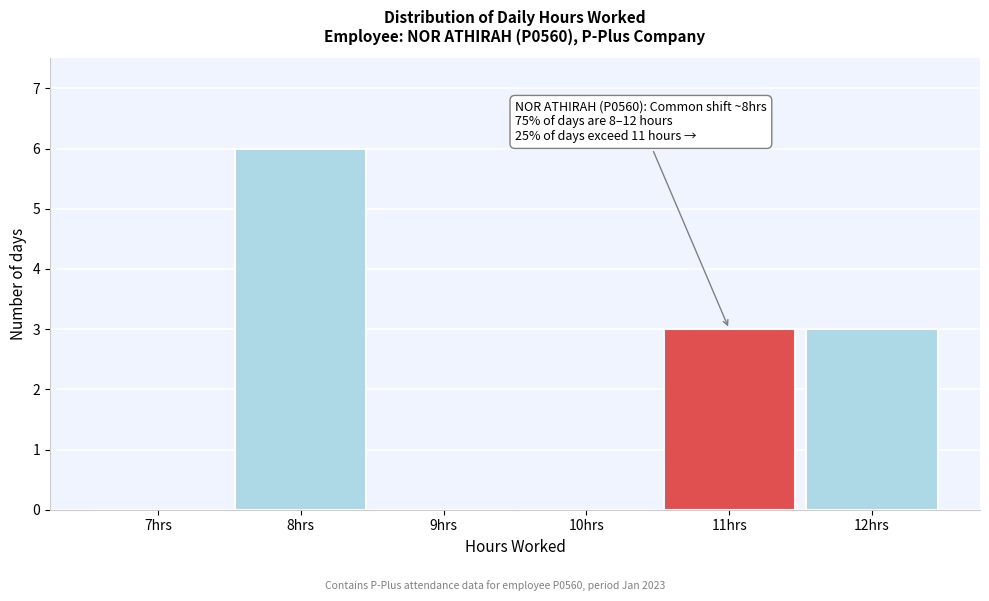

Over which range of the x-axis is the bar tallest?

7.5 to 8.5